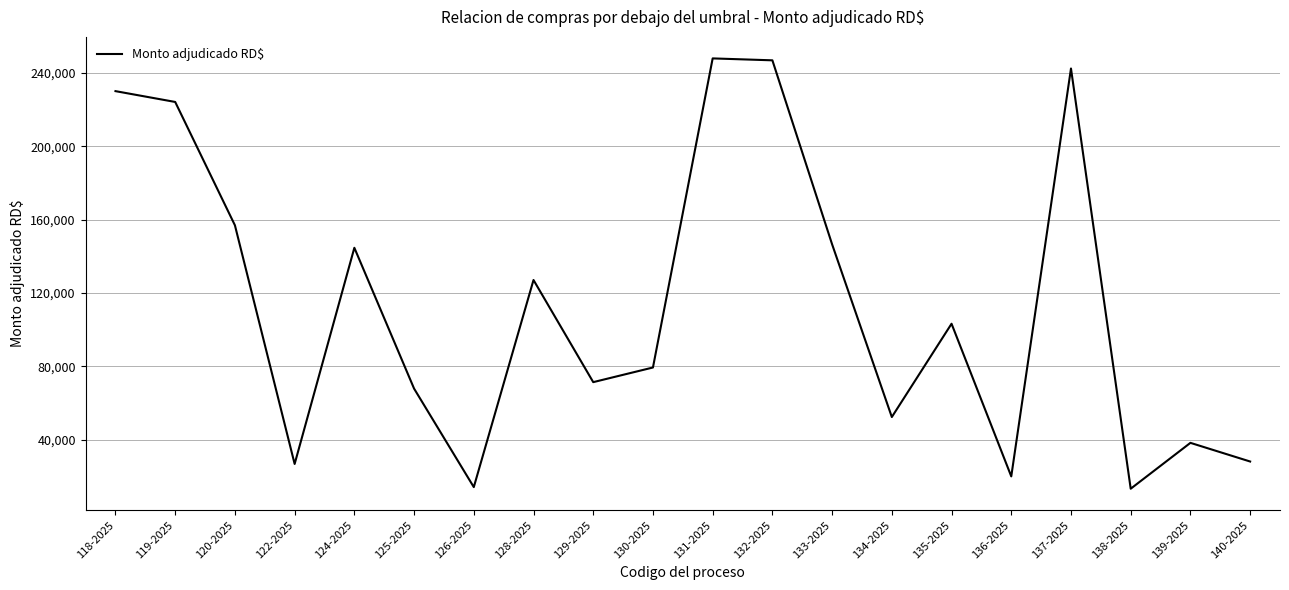

Does the chart have visible grid lines?

Yes